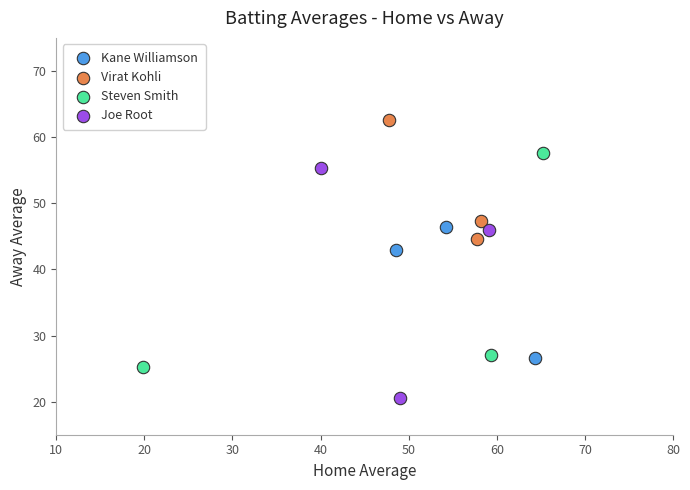

Which series contains the lowest Y value?

Joe Root